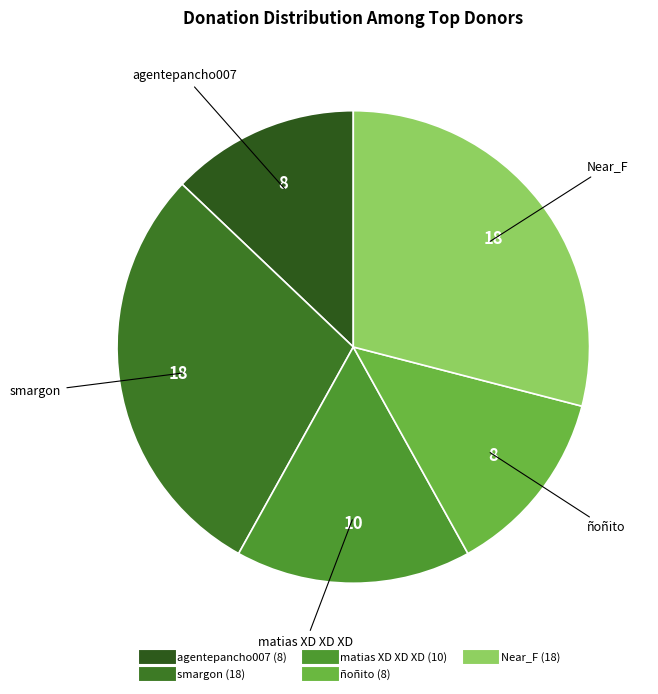

Approximately how many times larger is the value at matias XD XD XD compared to smargon?

0.6